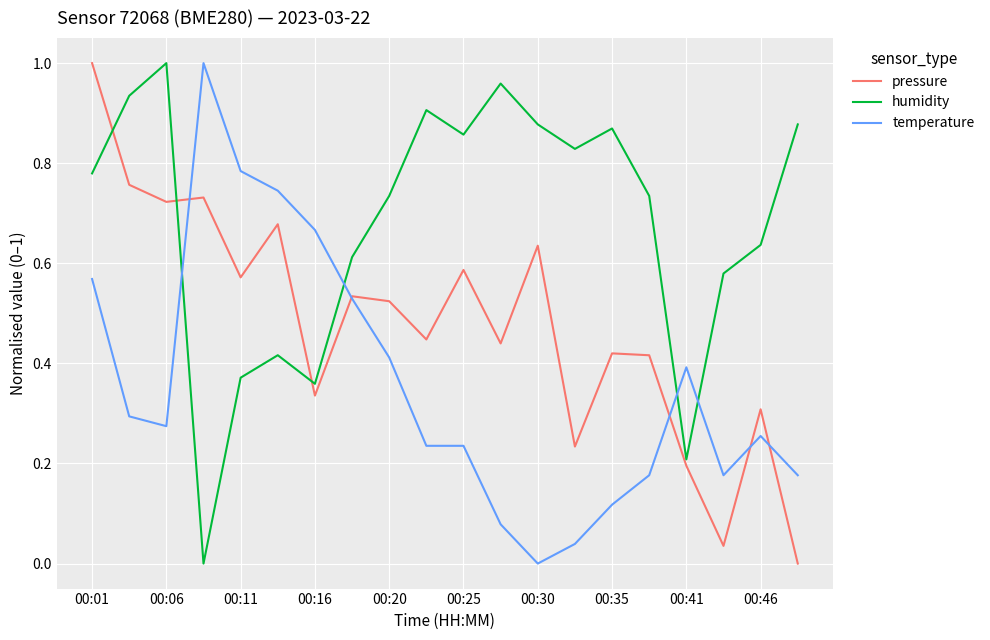

How many positive values does the temperature series have?

19